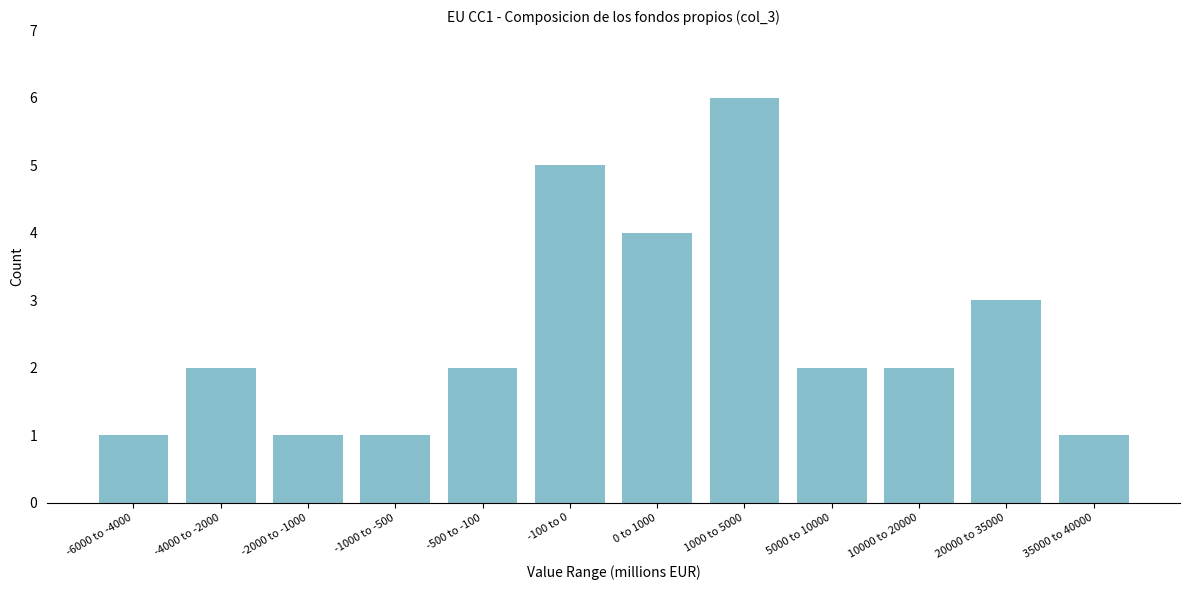

Reading left to right, list all the values displayed in this chart.

-6000 to -4000=1	-4000 to -2000=2	-2000 to -1000=1	-1000 to -500=1	-500 to -100=2	-100 to 0=5	0 to 1000=4	1000 to 5000=6	5000 to 10000=2	10000 to 20000=2	20000 to 35000=3	35000 to 40000=1